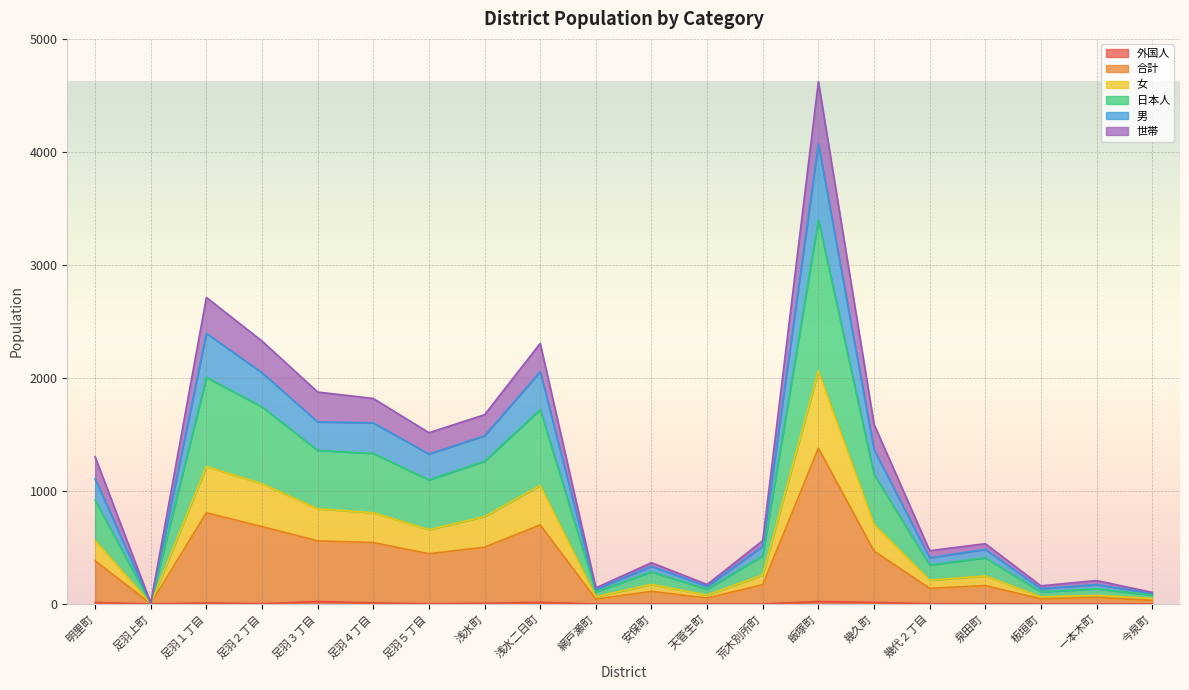

At which category is the sum across all series the highest?

飯塚町